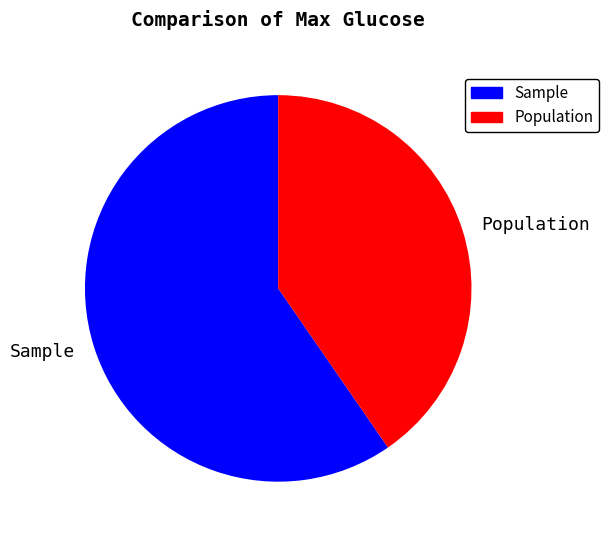

Rank the categories by value from lowest to highest.

Population, Sample